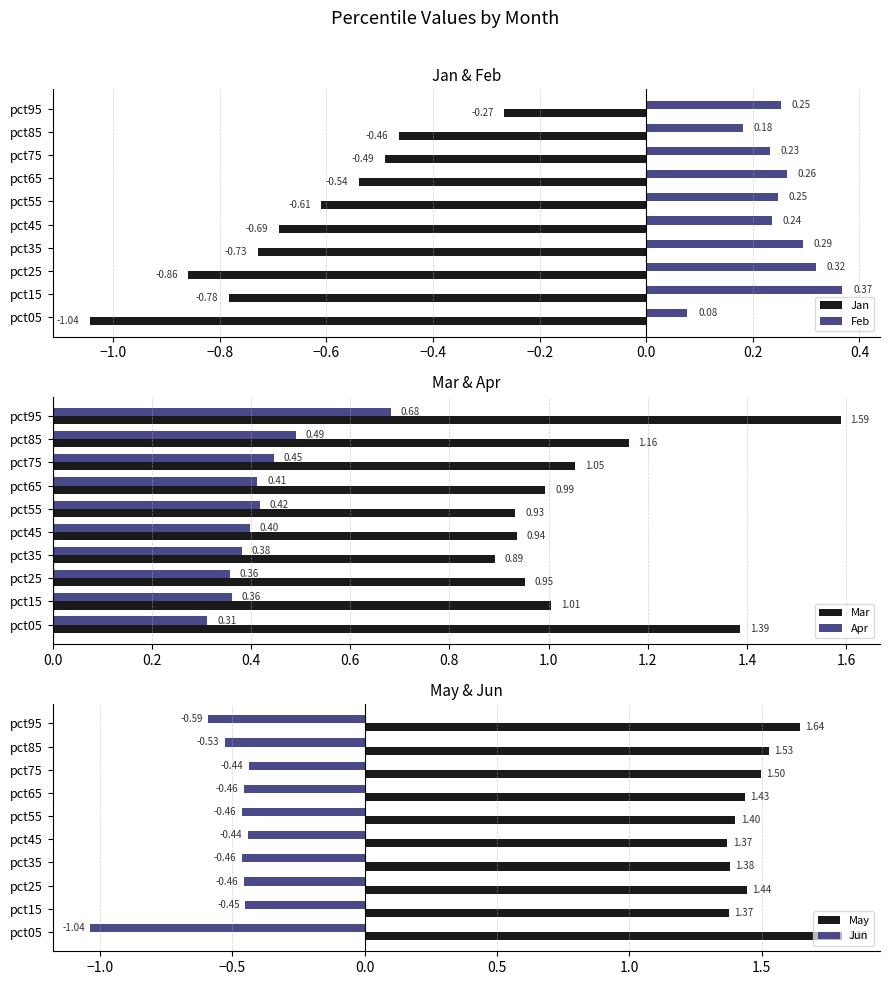

Is the value of Jan at pct45 greater than the value of Feb at pct65?

No